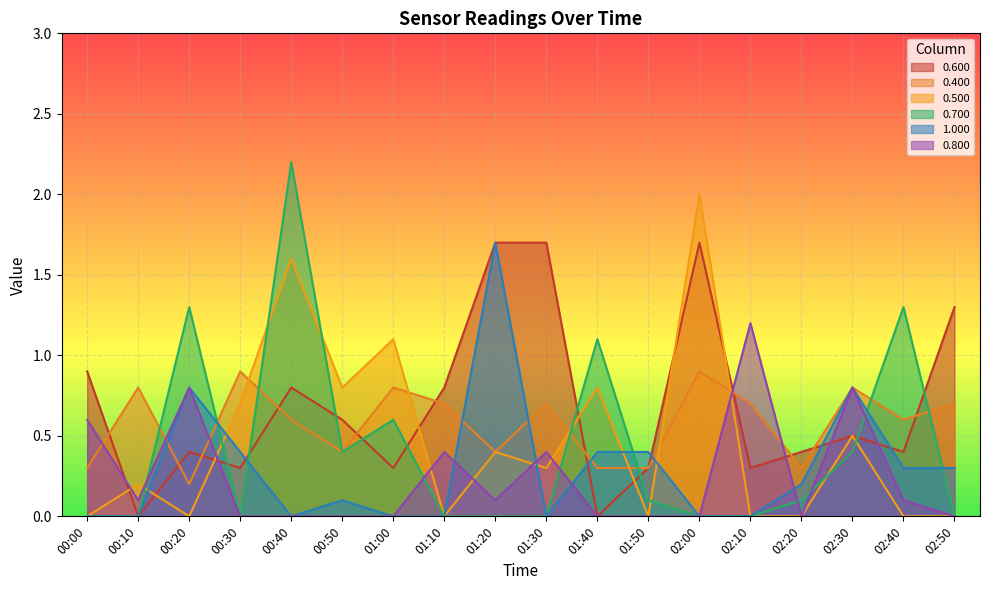

The 1.000 series shows -0.9 at 00:10. True or false?

False